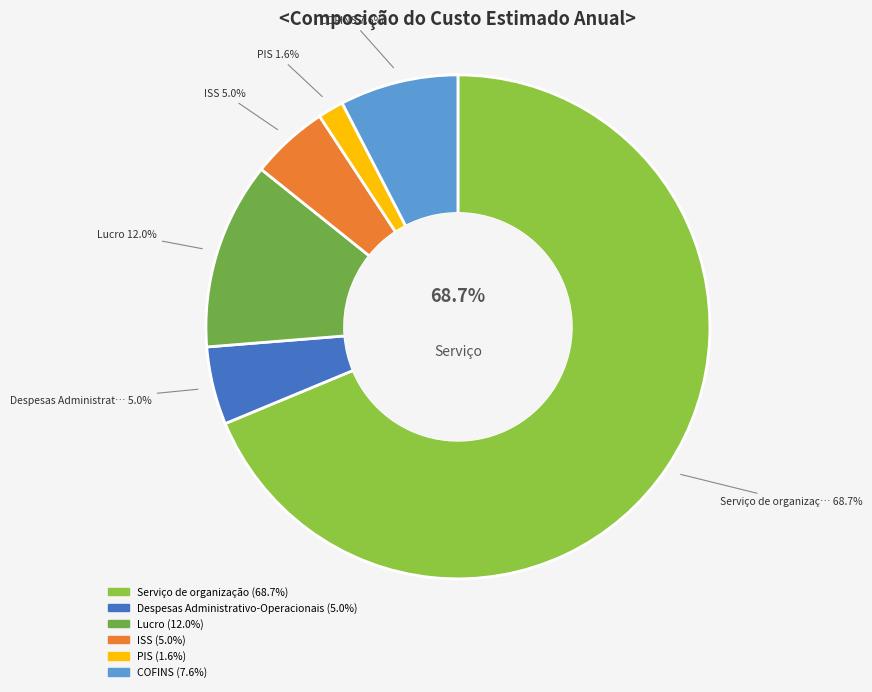

Count the number of slices in the pie.

6